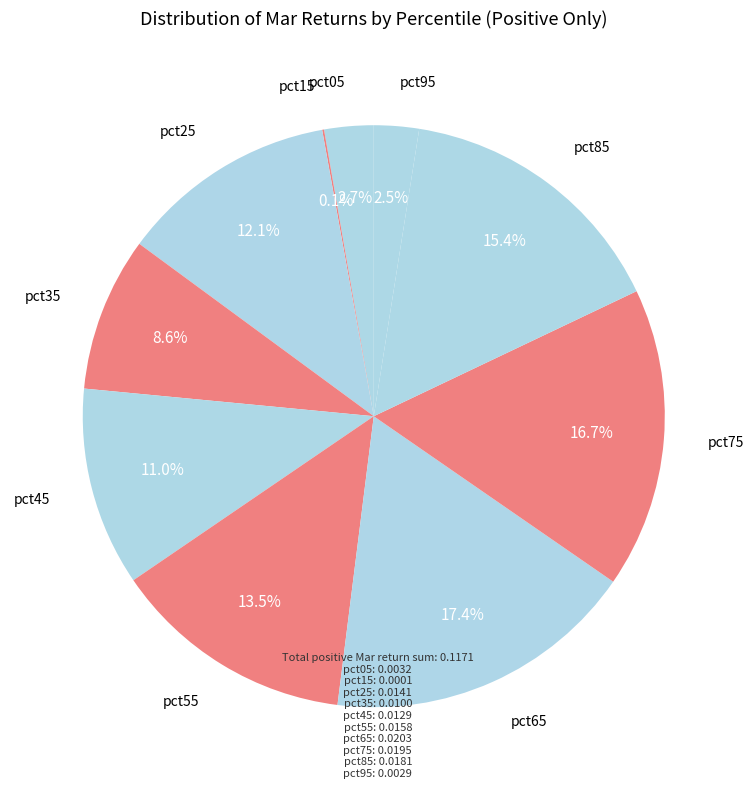

Which category has the biggest portion of the pie?

pct65